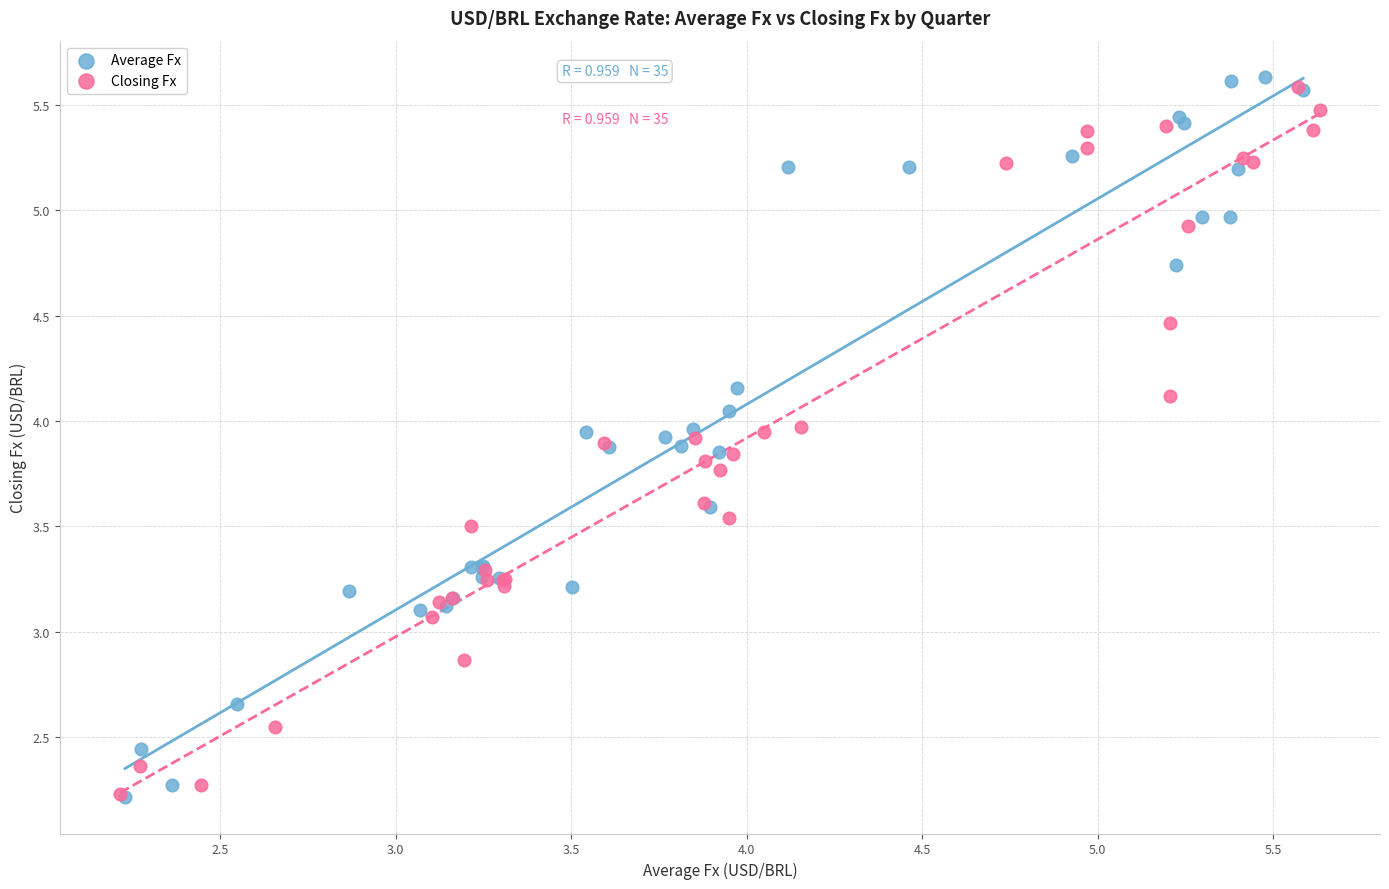

What are all the series names shown in the legend?

Average Fx, Closing Fx